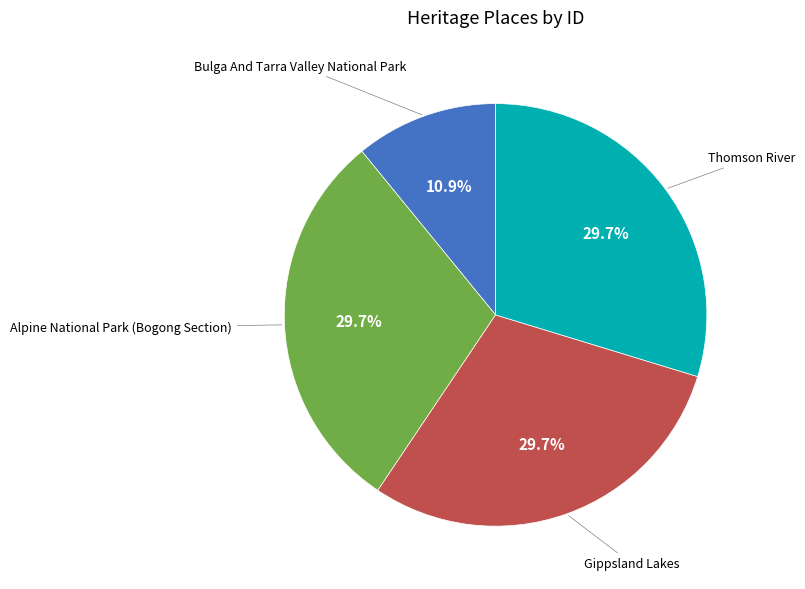

Is there any slice that represents more than half of the pie?

No